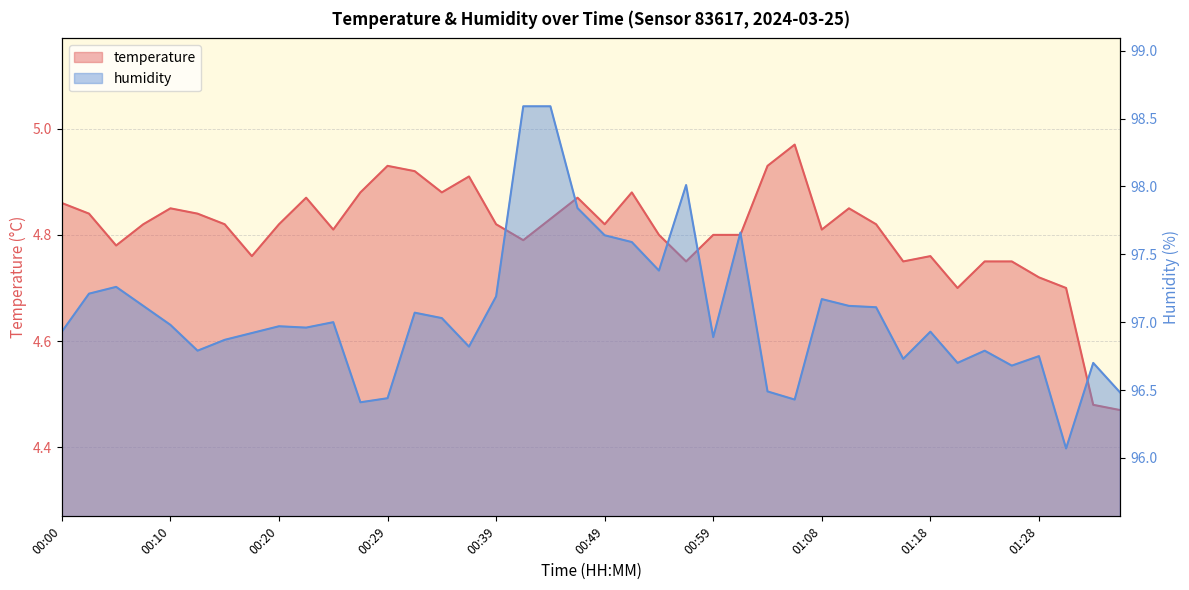

What is the minimum value shown in the chart?

4.5